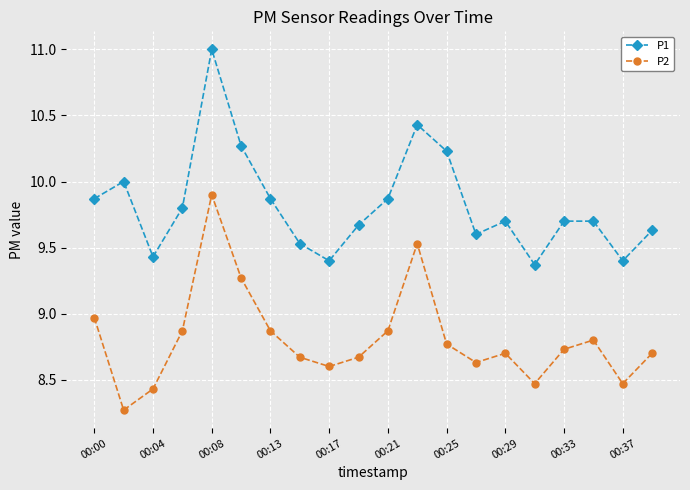

Reading left to right, what are all the values shown in this chart?

P1: 9.9	10.0	9.4	9.8	11.0	10.3	9.9	9.5	9.4	9.7	9.9	10.4	10.2	9.6	9.7	9.4	9.7	9.7	9.4	9.6
P2: 9.0	8.3	8.4	8.9	9.9	9.3	8.9	8.7	8.6	8.7	8.9	9.5	8.8	8.6	8.7	8.5	8.7	8.8	8.5	8.7